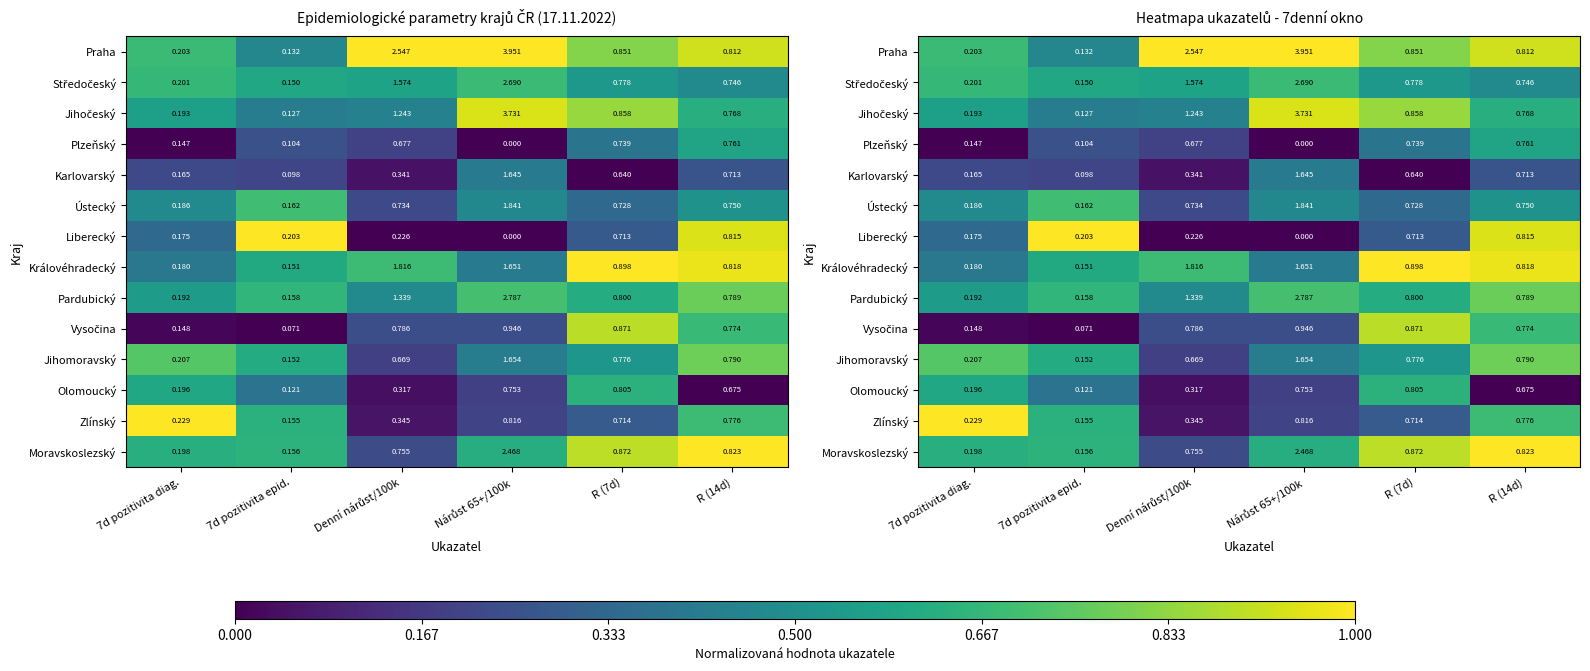

Which has a higher value, 7d pozitivita epid. or 7d pozitivita diag.?

7d pozitivita diag.